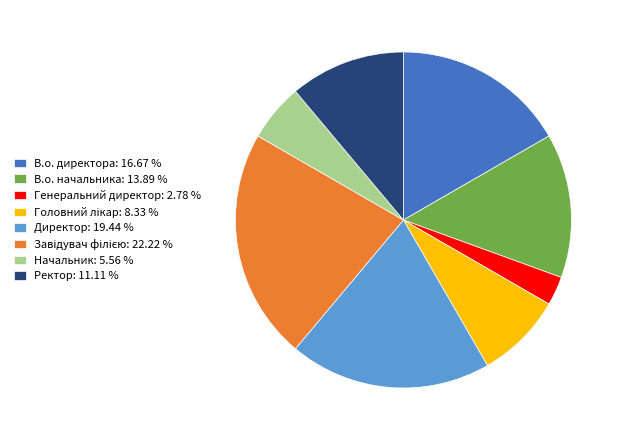

True or false: Ректор accounts for 11% of the total.

True